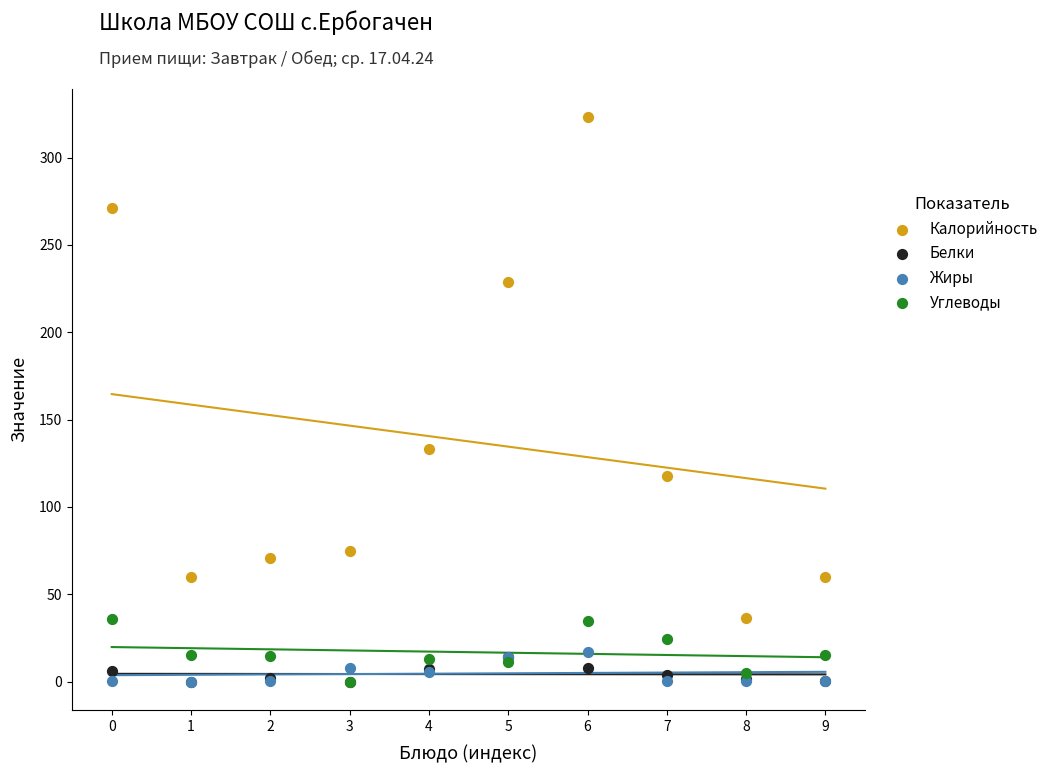

Across all series, what Y value is closest to 161?

133.0